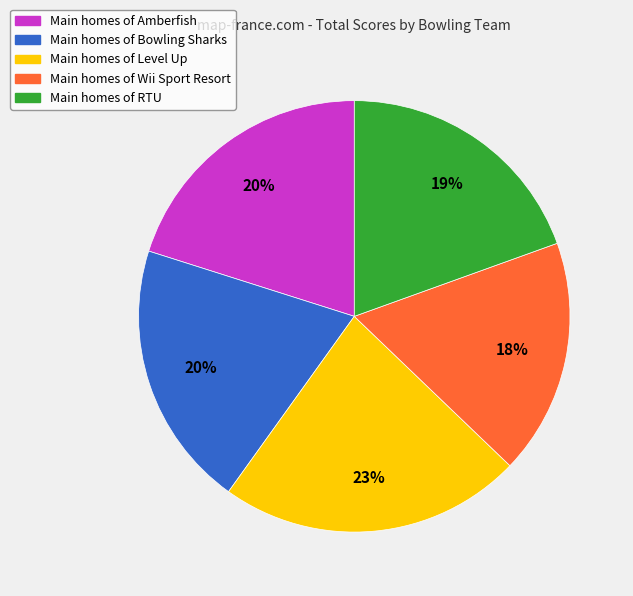

To the nearest percent, what is the average slice percentage?

20%